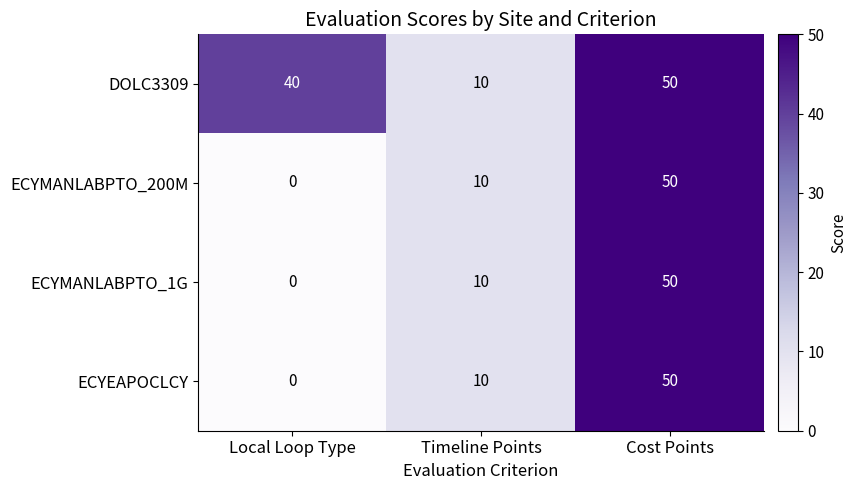

Which category has the highest value across all series?

Cost Points